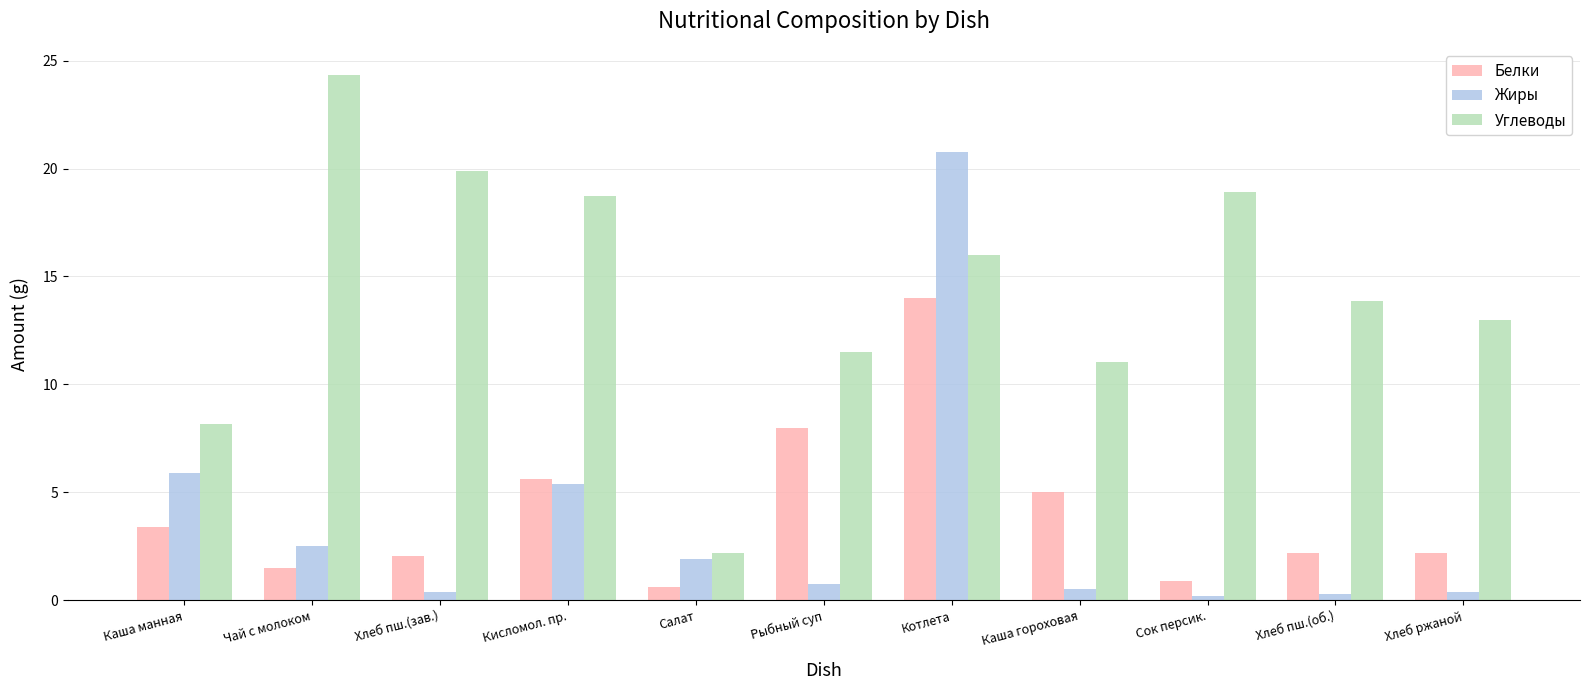

What is the lowest value of the Углеводы series?

2.2